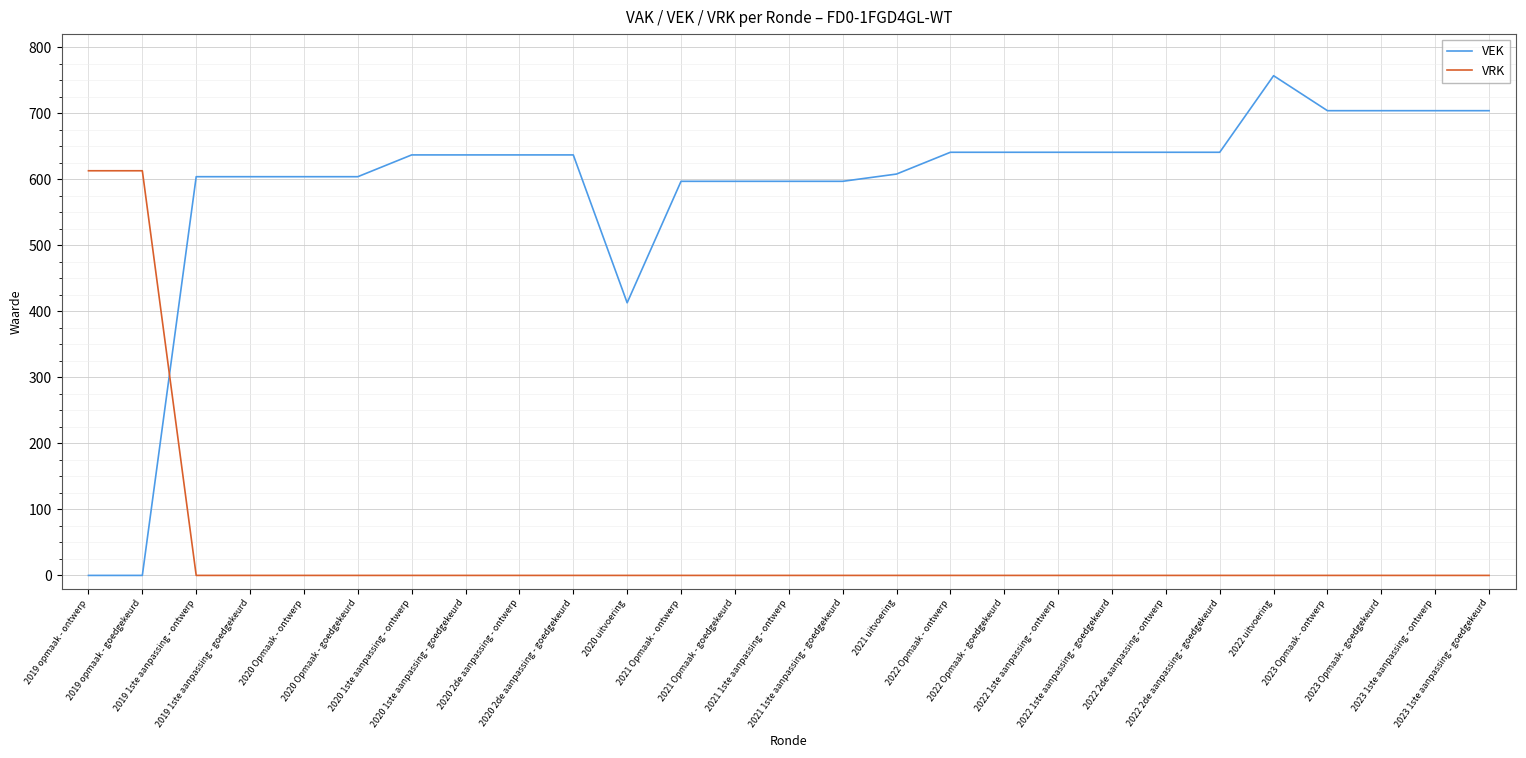

Is the value of VEK at 2019 1ste aanpassing - goedgekeurd greater than the value of VRK at 2022 1ste aanpassing - goedgekeurd?

Yes